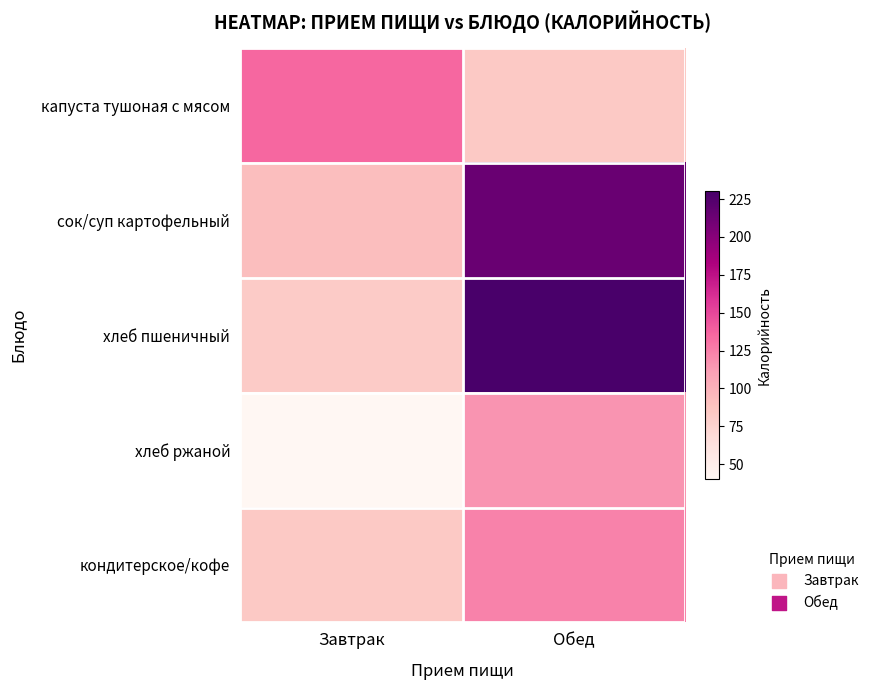

At how many categories does at least one series exceed 55?

2